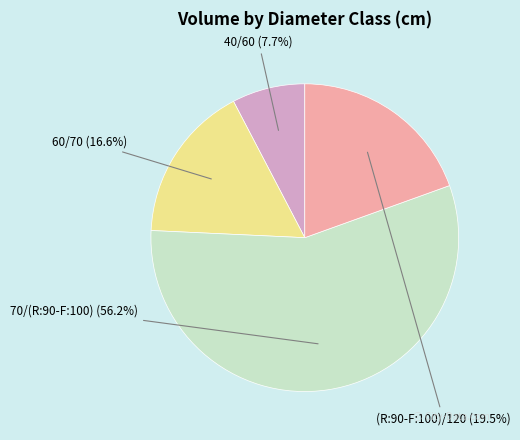

What is the change in value from 40/60 to (R:90-F:100)/120?

+0.4